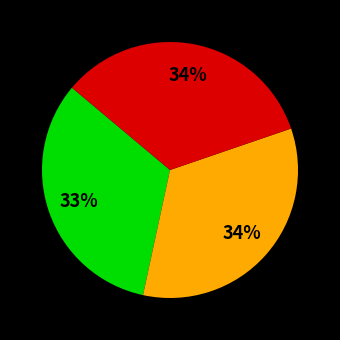

Is there any slice that represents more than half of the pie?

No